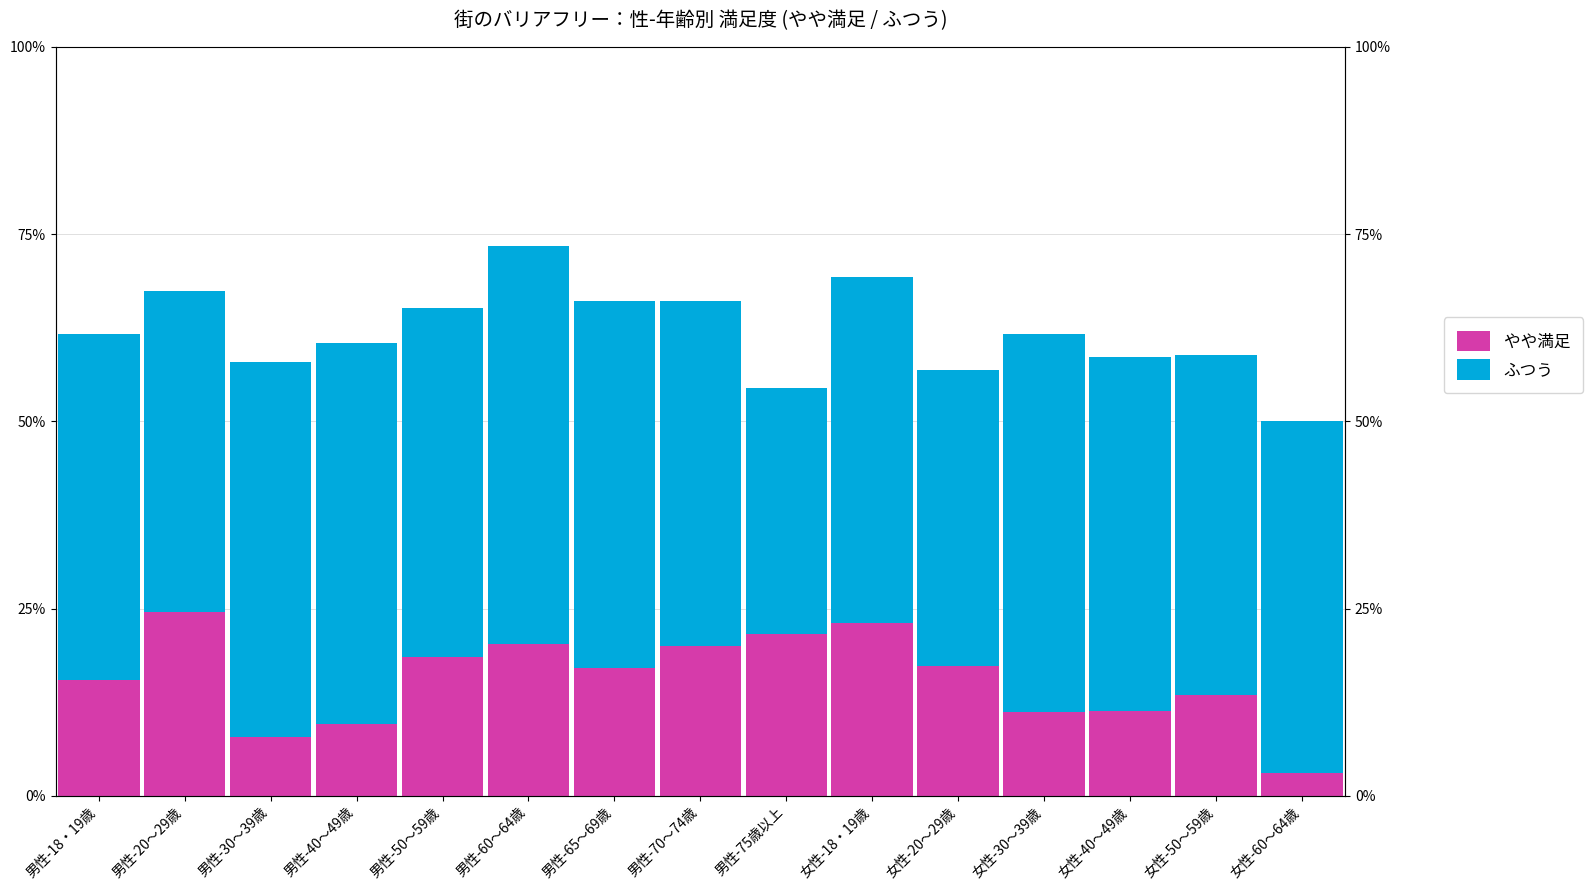

What is the difference between the maximum and second lowest values in the ふつう series?

13.6